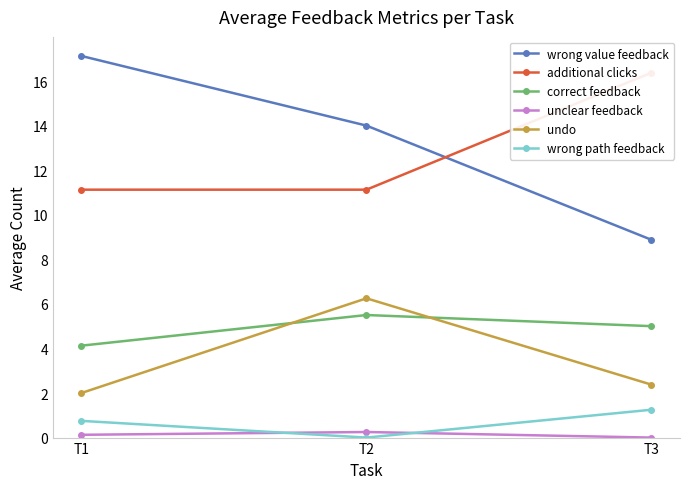

How many lines are shown in the chart?

6